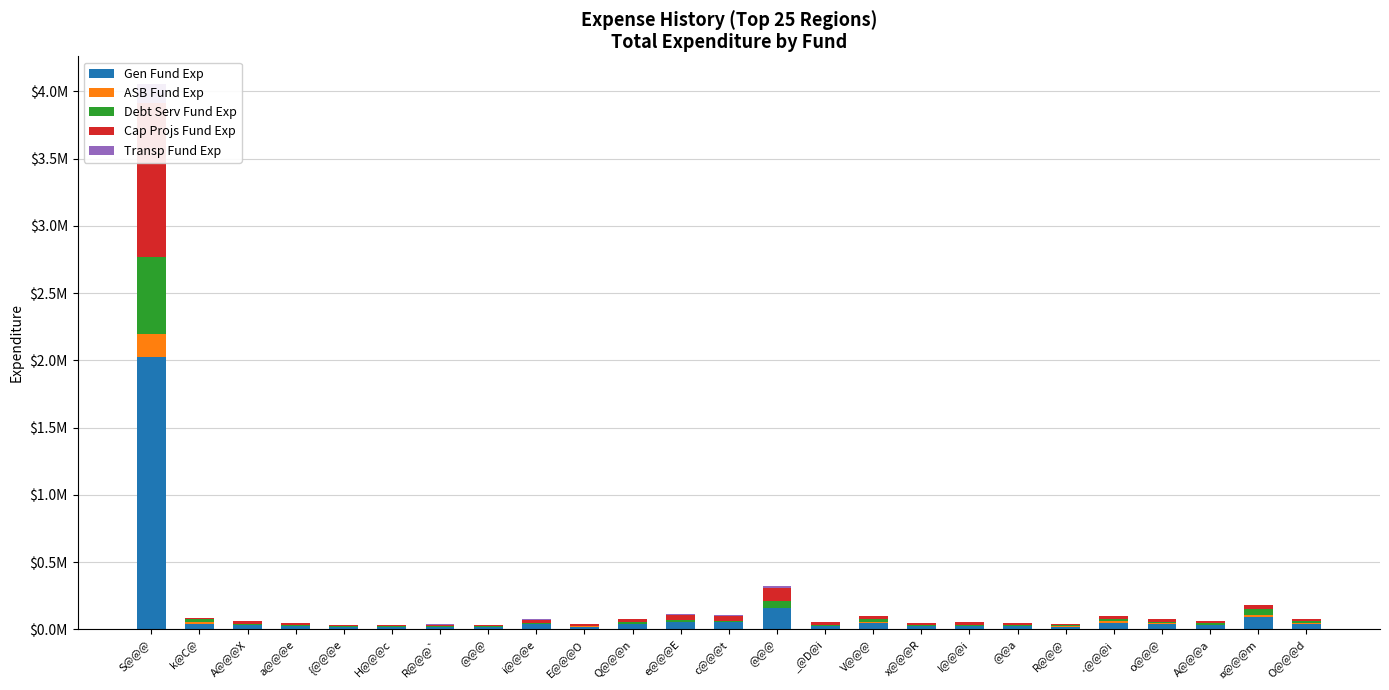

Between E@@@O and @@a, which is larger?

@@a